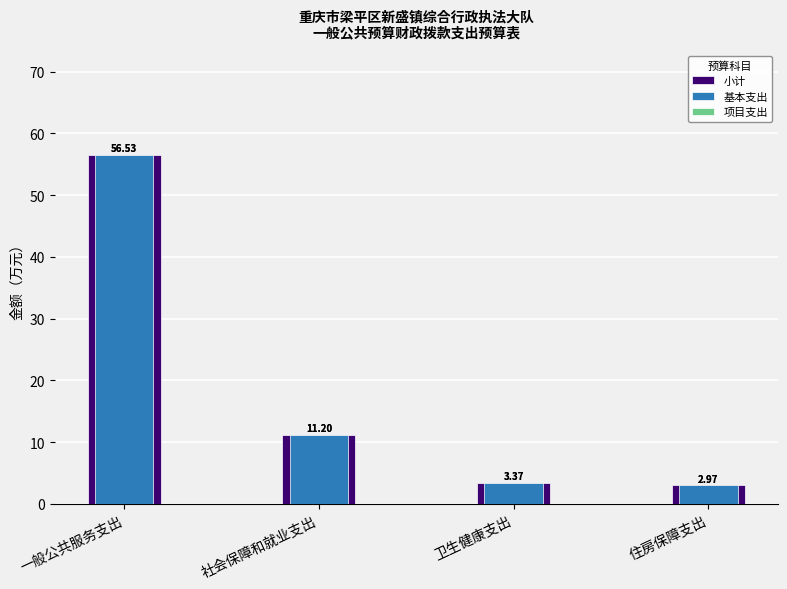

What is the difference between the highest and lowest values at 住房保障支出?

3.0